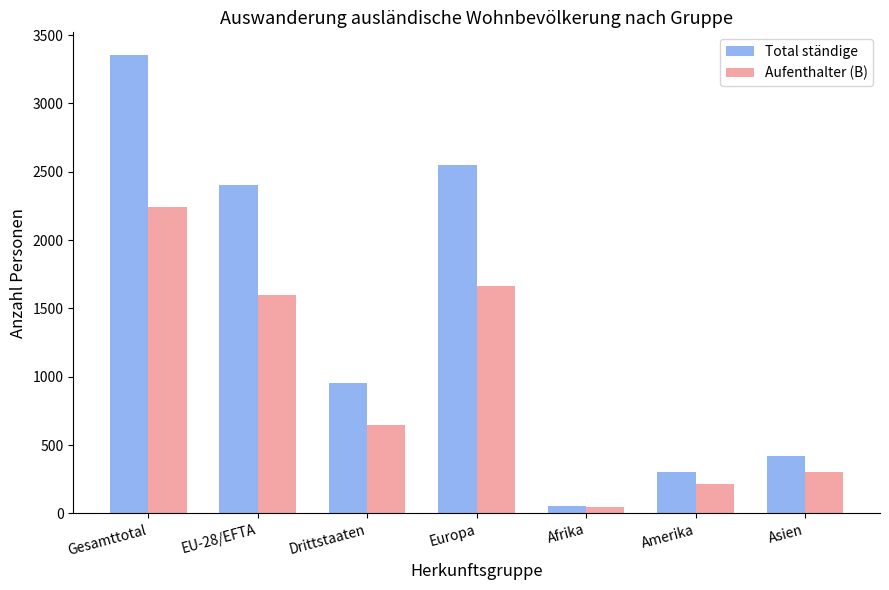

List the series in order of their peak value, lowest first.

Aufenthalter (B), Total ständige